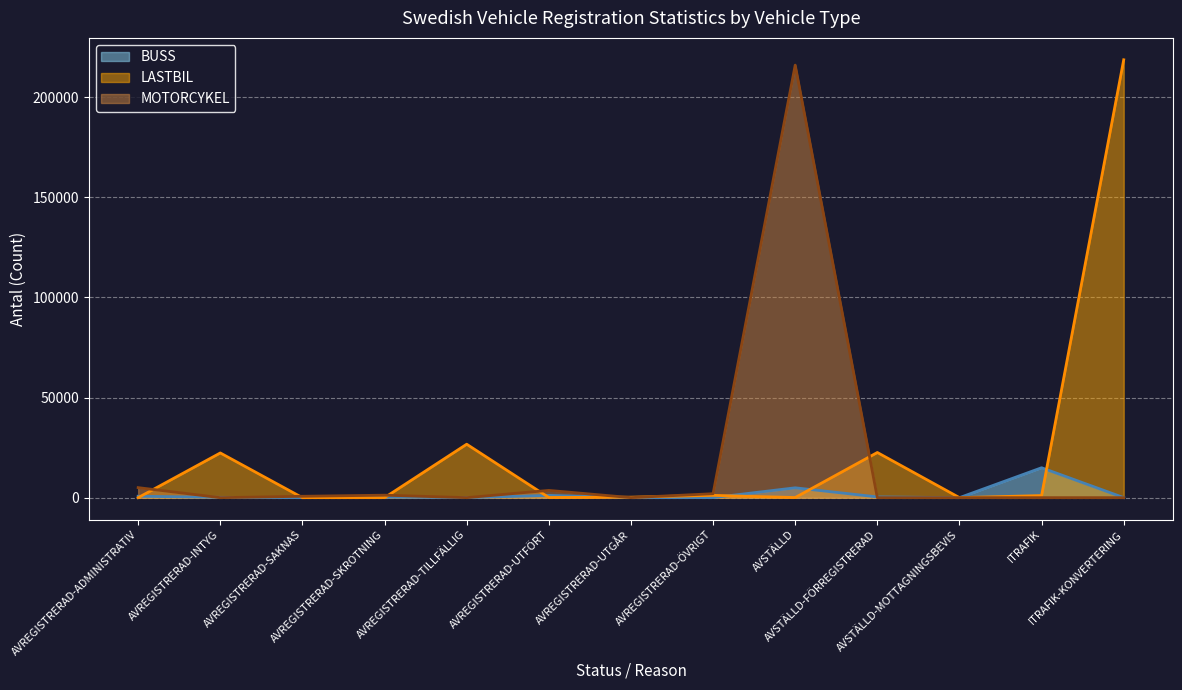

How many interior local peaks does the BUSS series have?

4